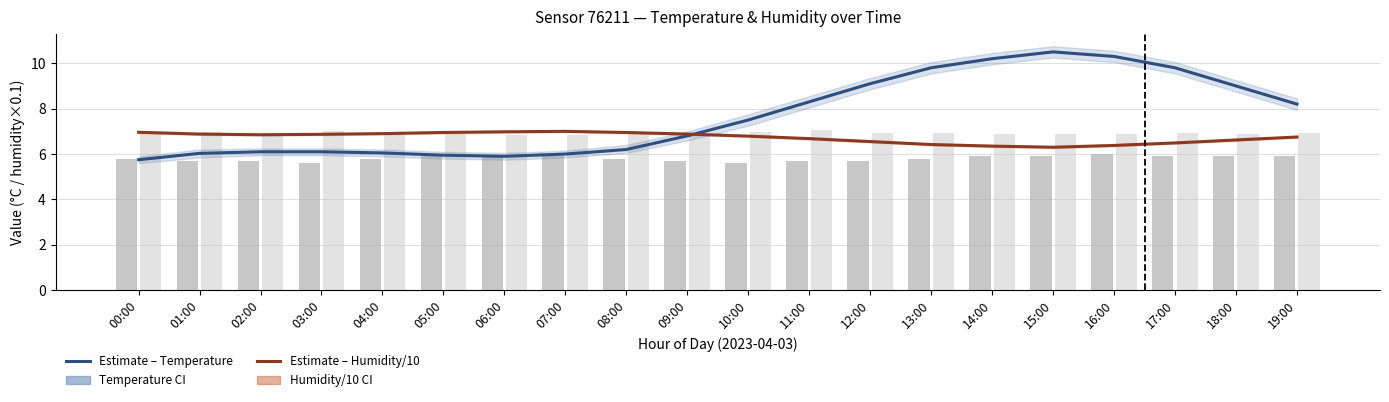

Where is humidity /10 (raw) nearest to the value 6?

06:00